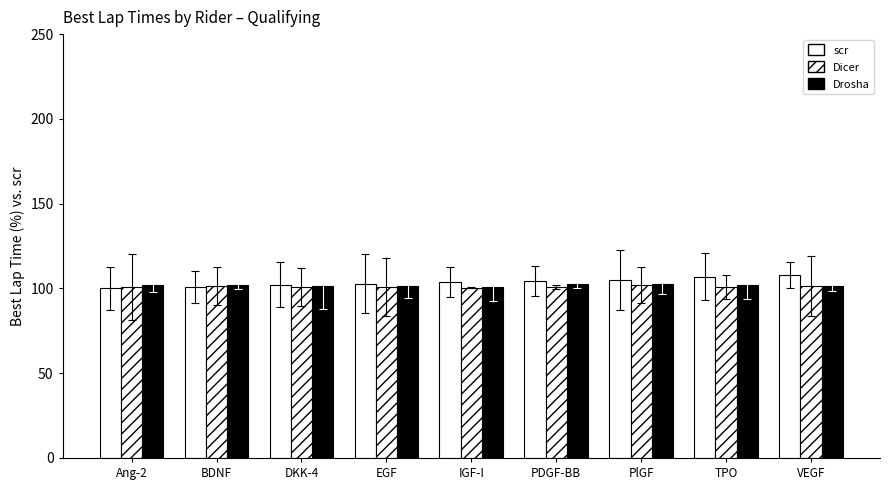

Are the bars grouped side by side (vs. stacked)?

Yes